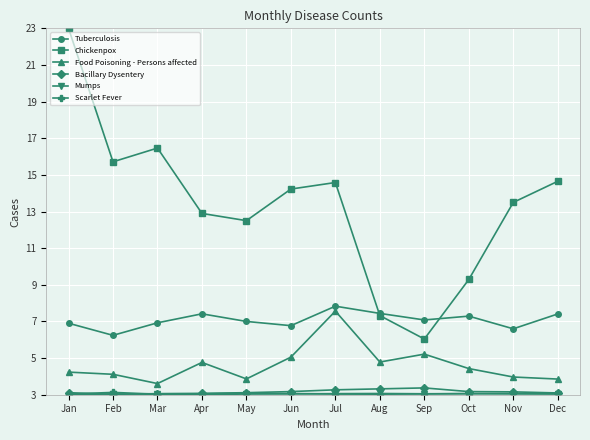

Which series changed the most between Oct and Nov?

Chickenpox